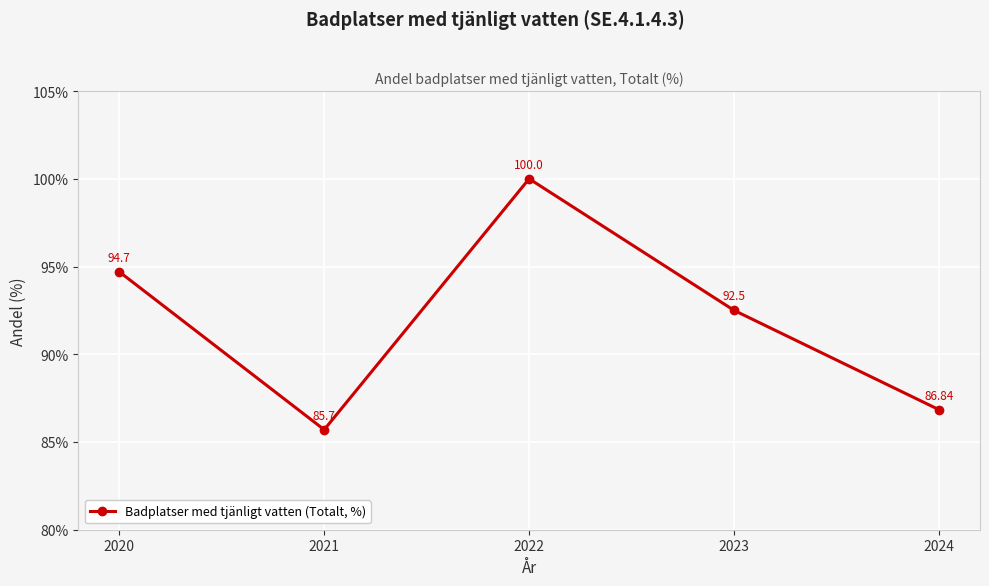

What is the sum of the values at 2020 and 2024?

181.5